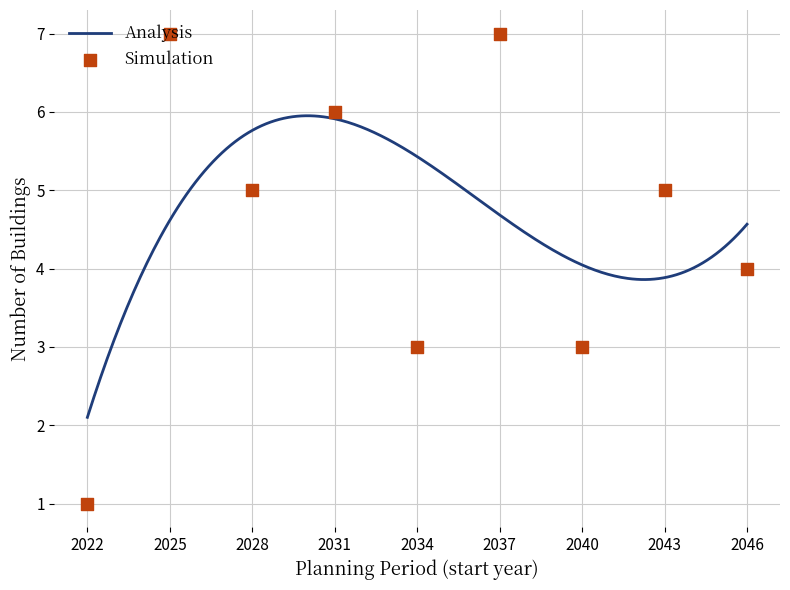

What is the highest value of the Analysis series?

6.0